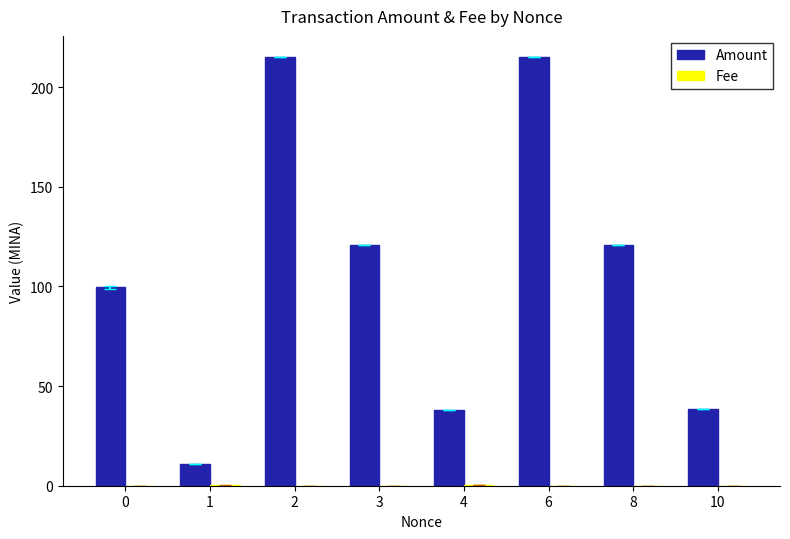

What is the maximum value for Amount?

215.0